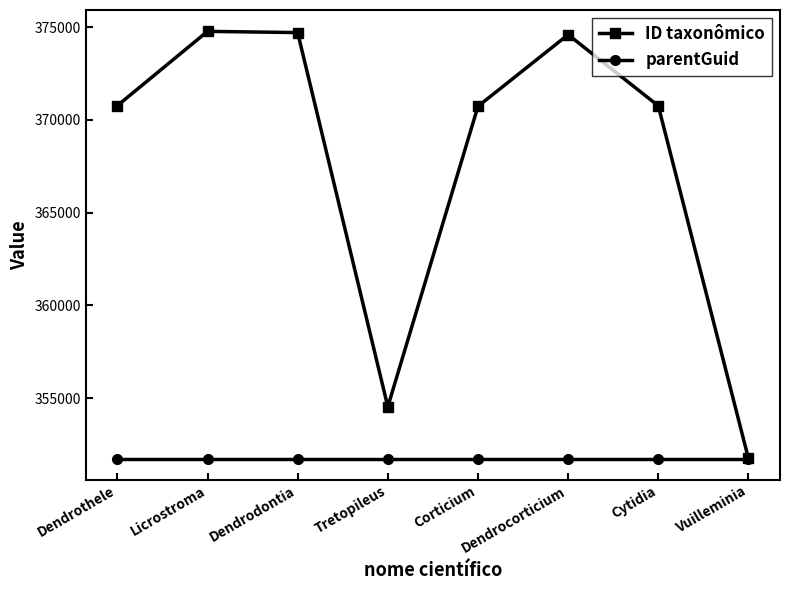

Is it true that parentGuid equals 162386 at Corticium?

False